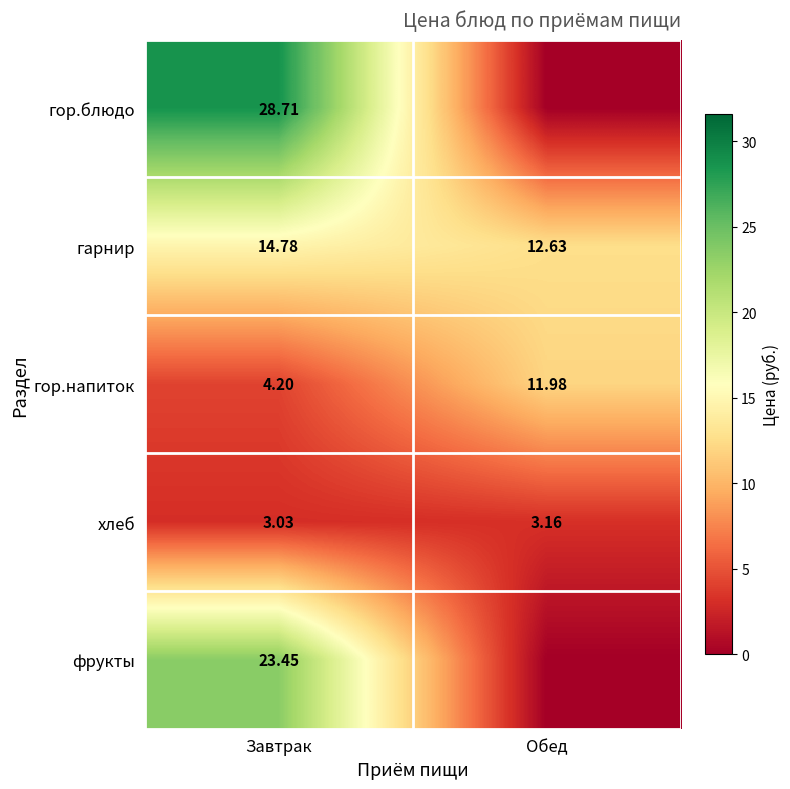

At which label does хлеб reach its peak?

Обед